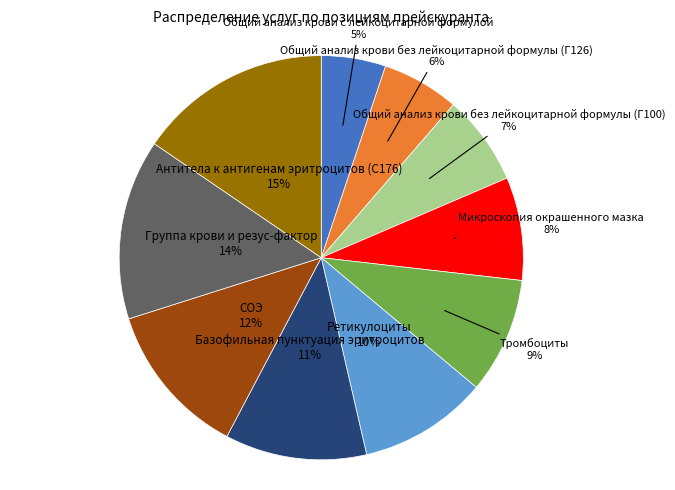

To the nearest percent, what is the difference between the largest and smallest slice percentages?

10%